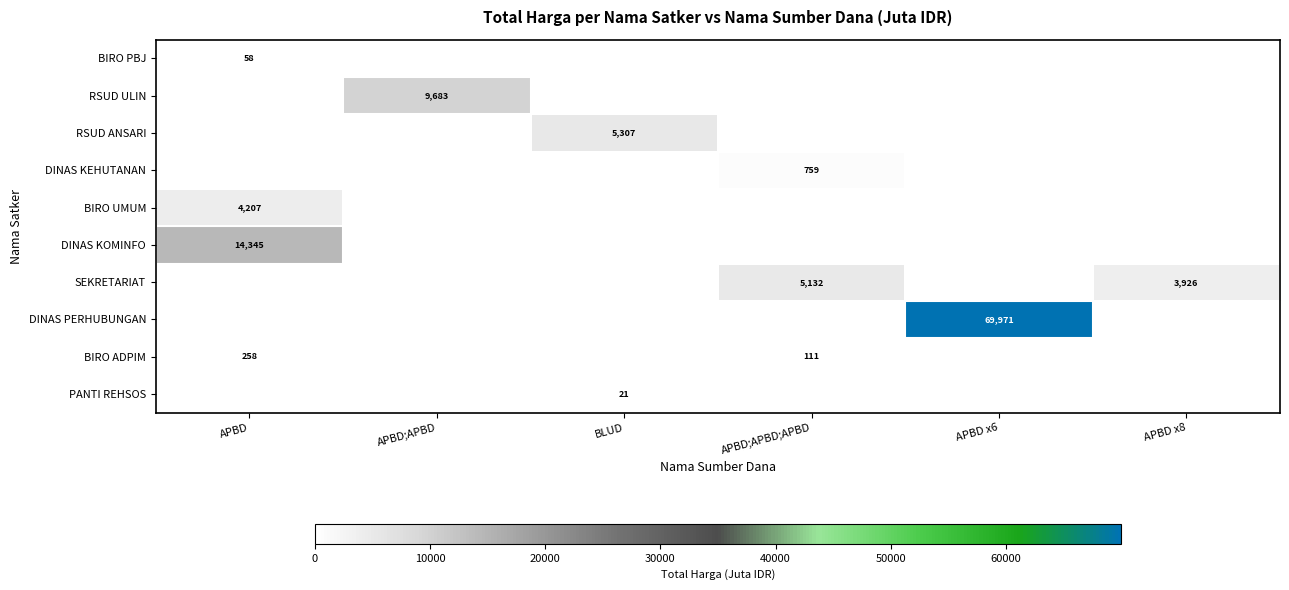

What is the total value across all series at APBD;APBD;APBD?

6002.6